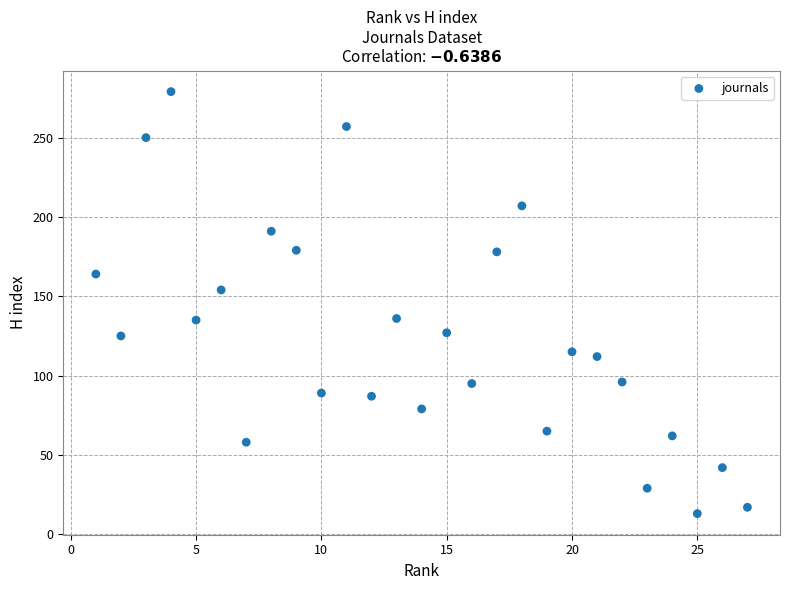

What is the range of Y values (max minus min)?

266